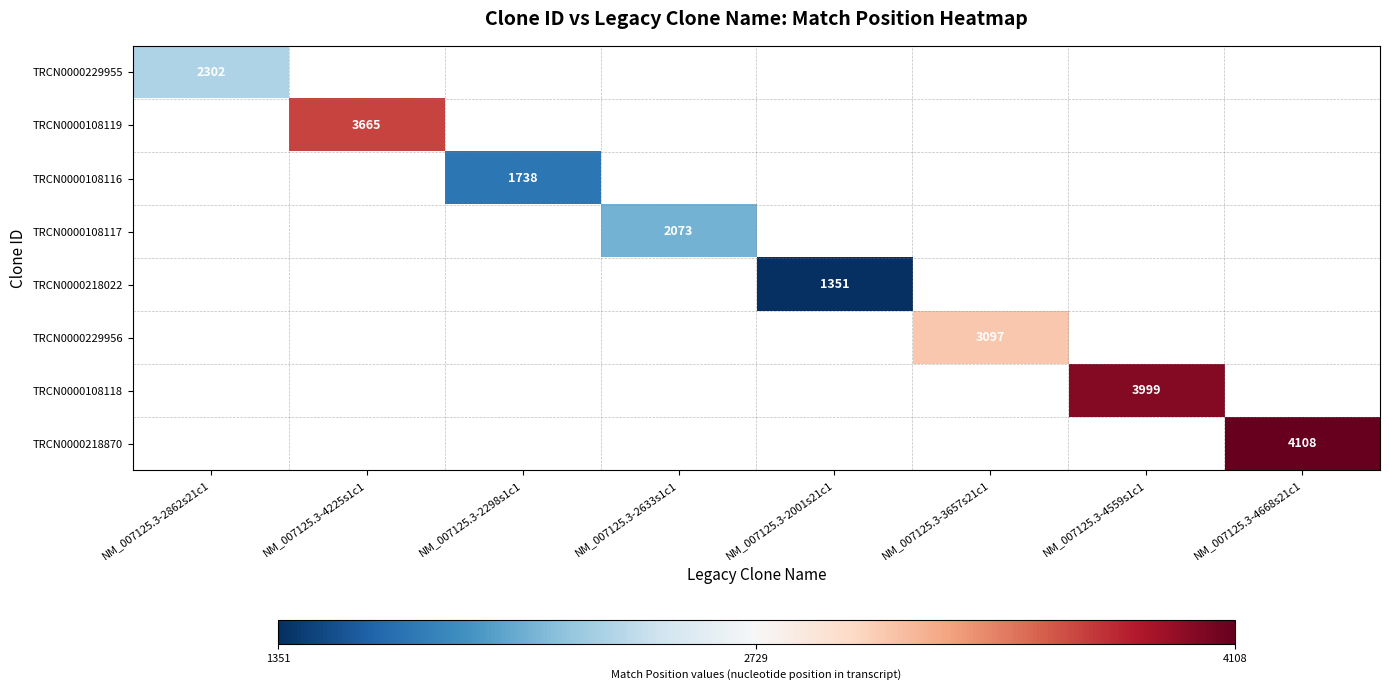

The TRCN0000108117 series shows 2073 at NM_007125.3-2633s1c1. True or false?

True